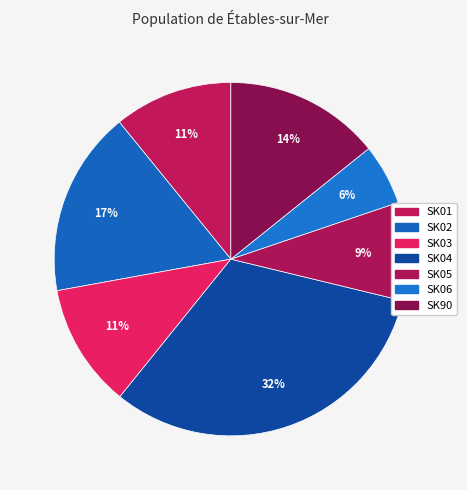

Which category has the smallest portion of the pie?

SK06